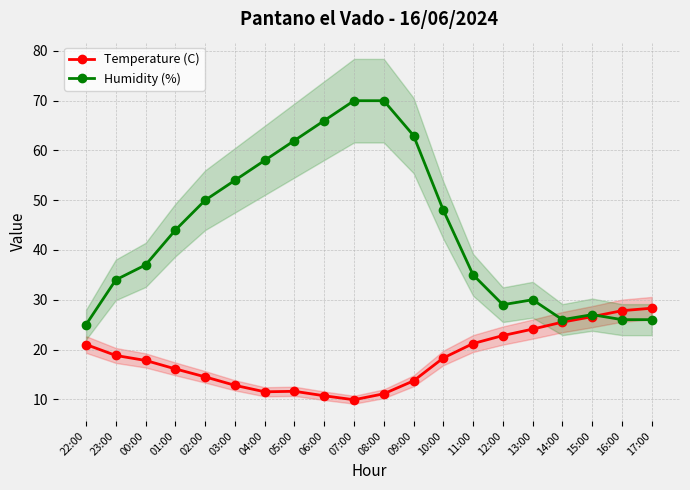

Which series has the largest range (max minus min)?

Humidity (%)